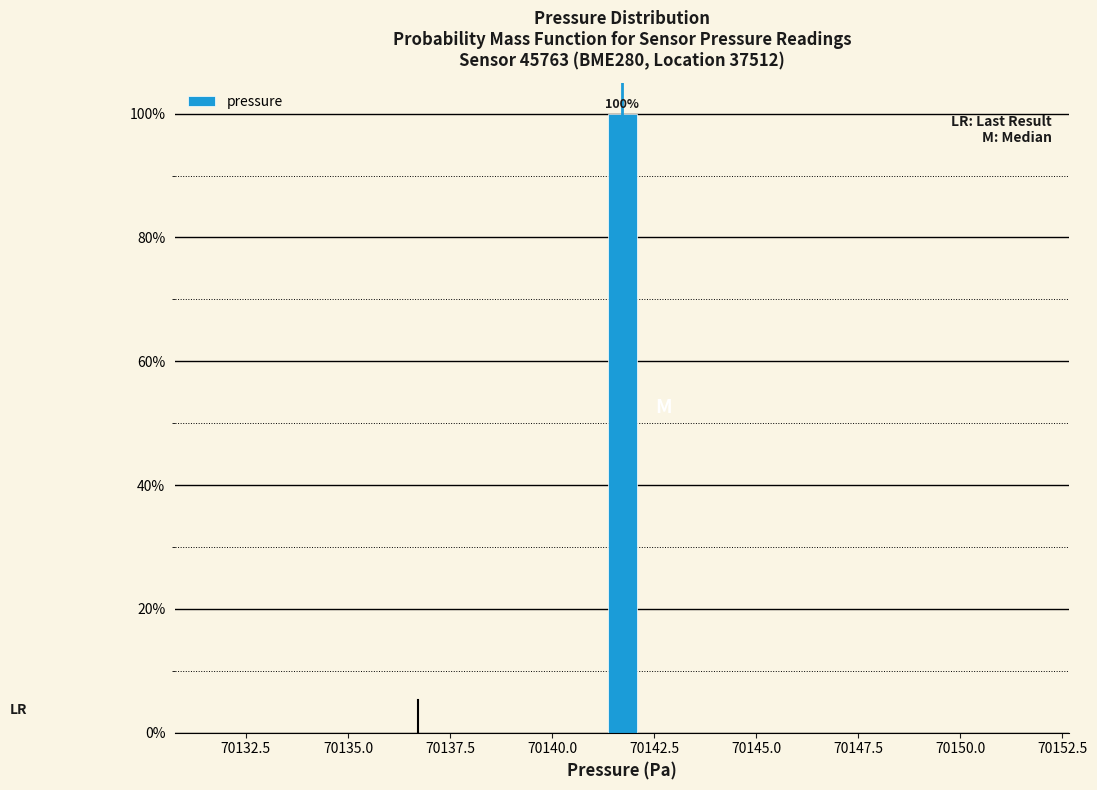

Read against the x-axis, roughly where is the centre of the tallest bar?

70141.5